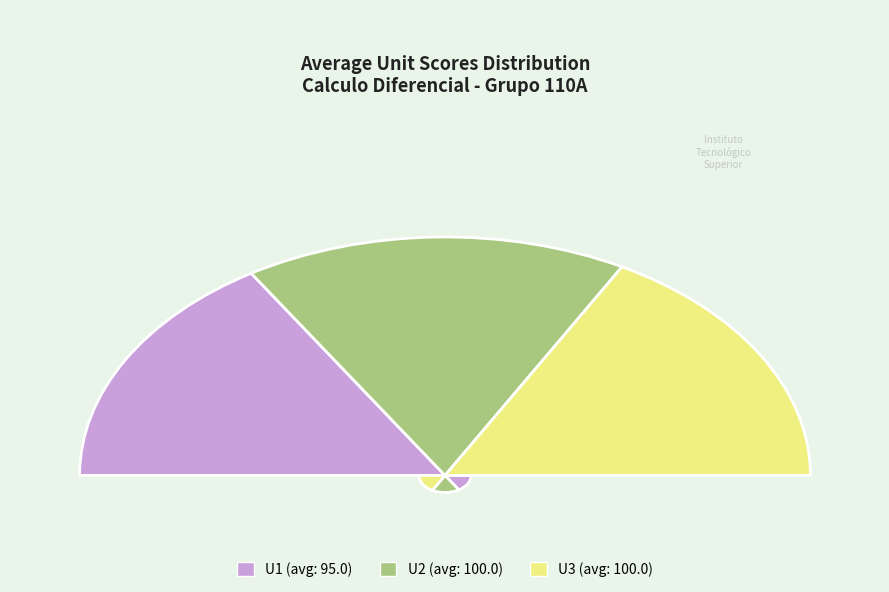

Is it true that 6 is 1% of the pie?

False